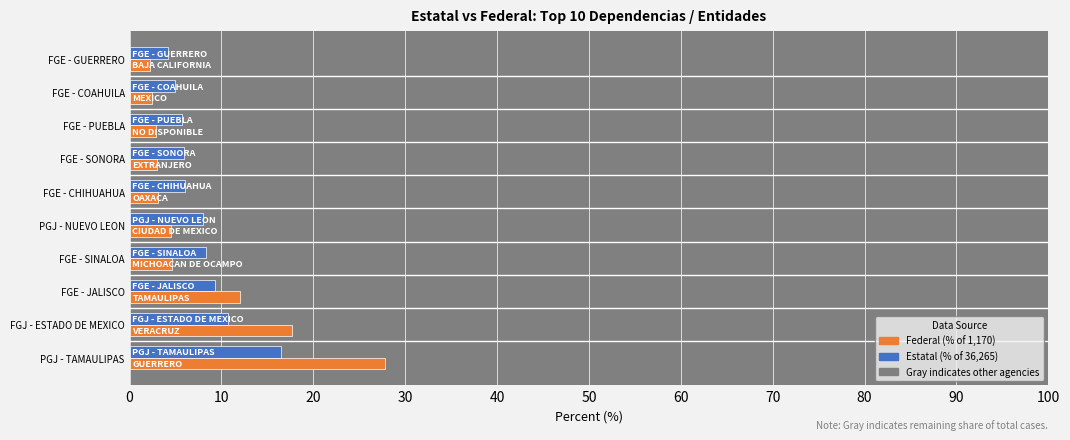

What is the value of the Estatal (% of total) bar at the 10th from the left?

4.1